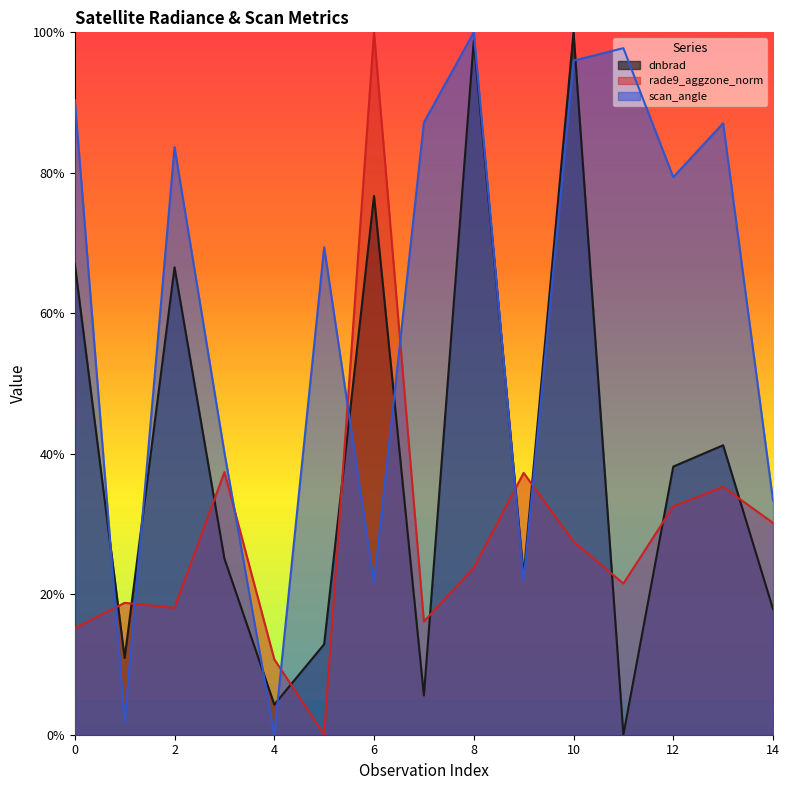

What is the spread (max minus min) of values at 1?

17.0